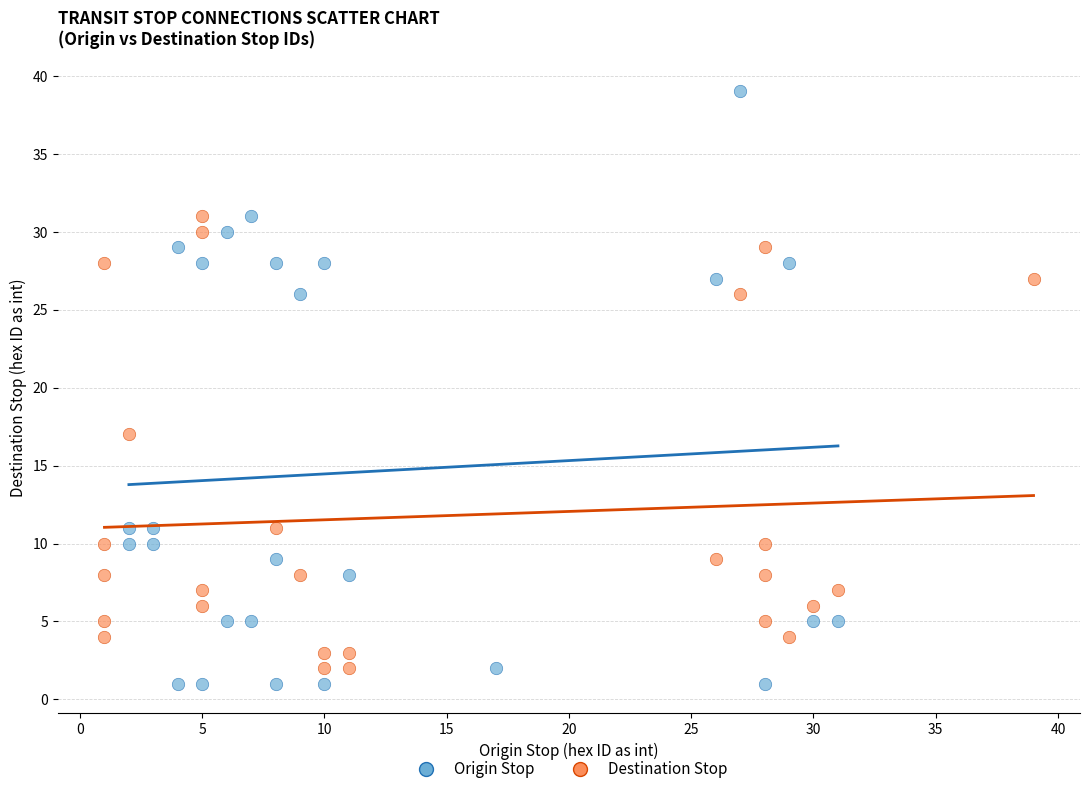

Which series reaches the maximum Y coordinate?

Origin Stop